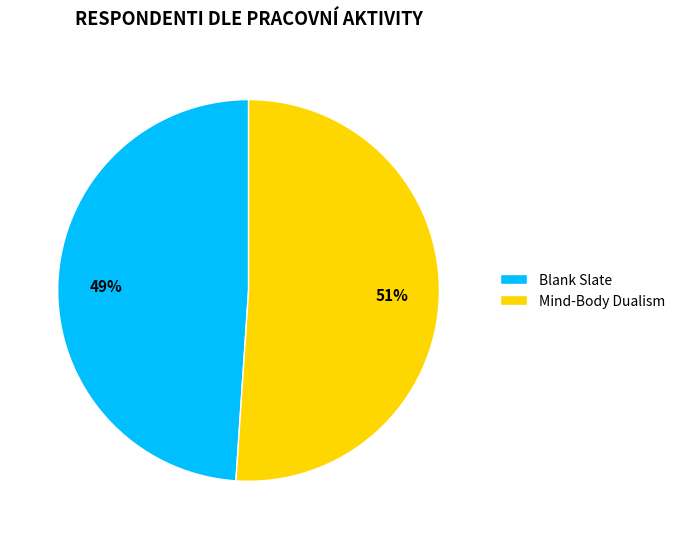

How many segments does this pie chart have?

2